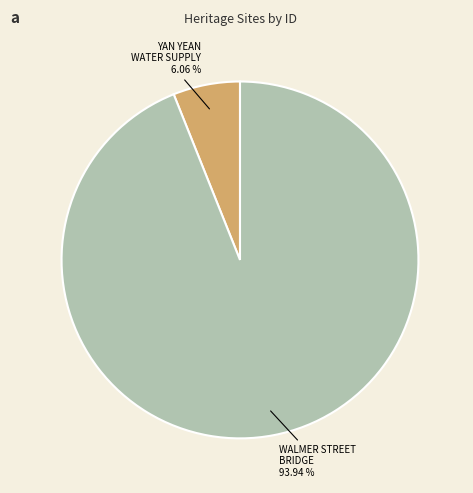

Is there a majority slice in this chart?

Yes